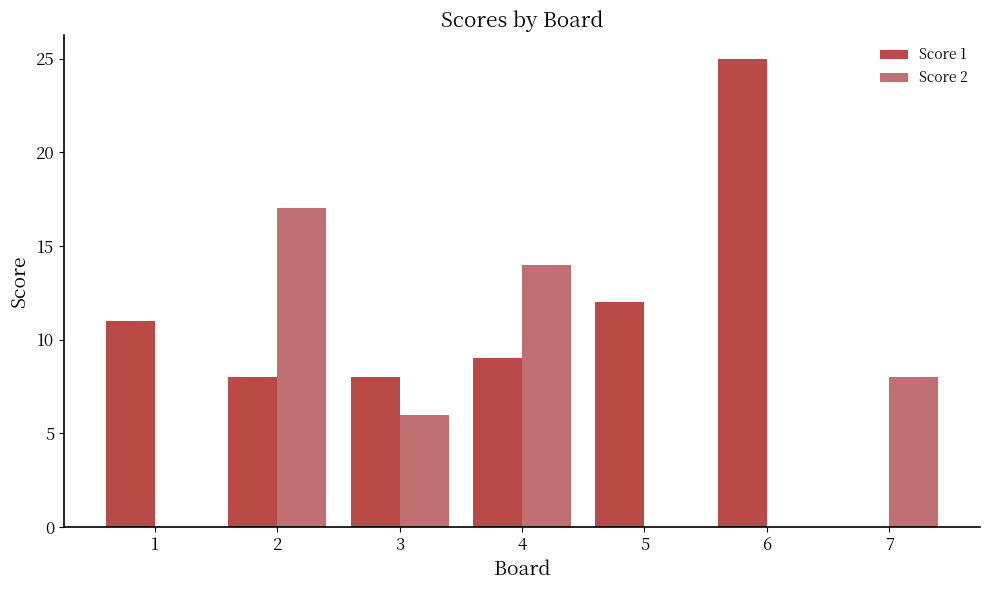

What is the highest value of the Score 2 series?

17